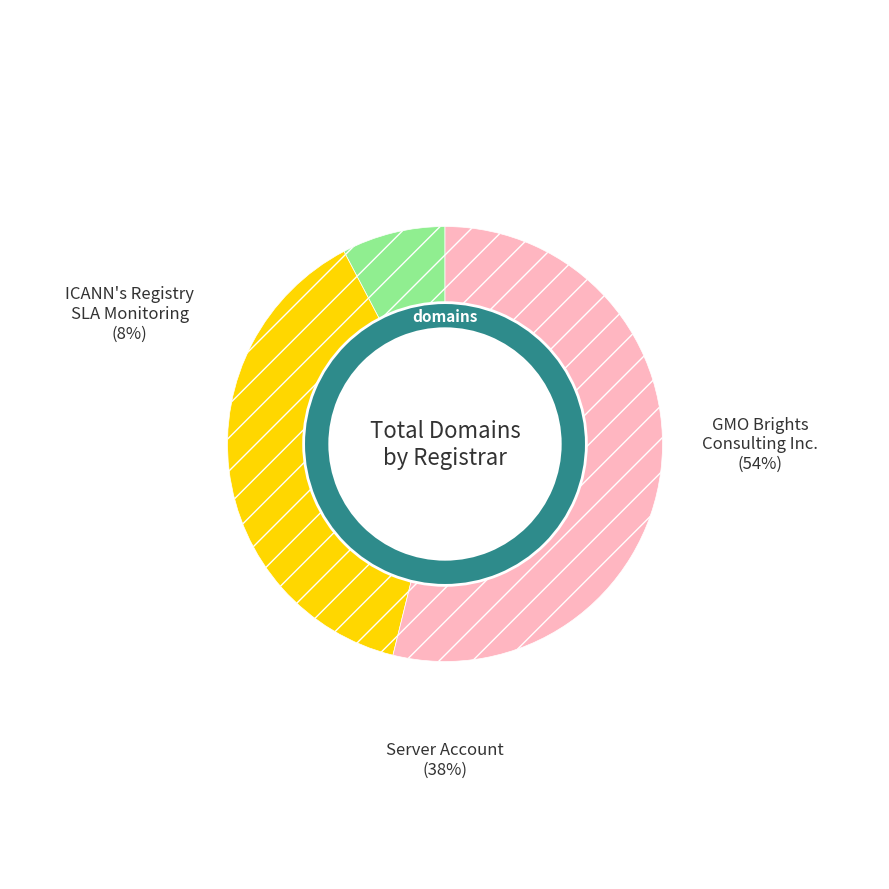

Does any single category account for the majority?

Yes